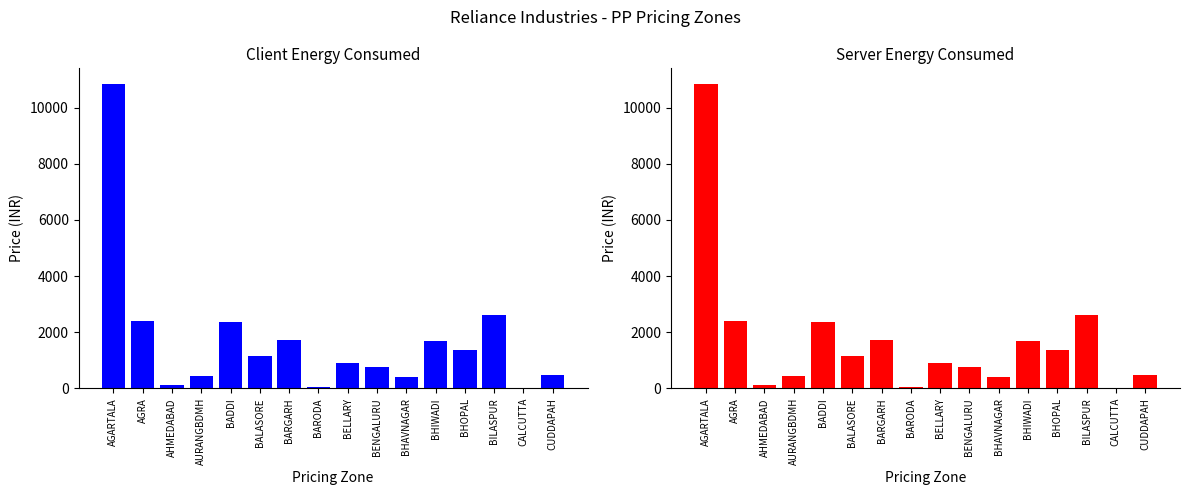

Count the number of categories in the chart.

16